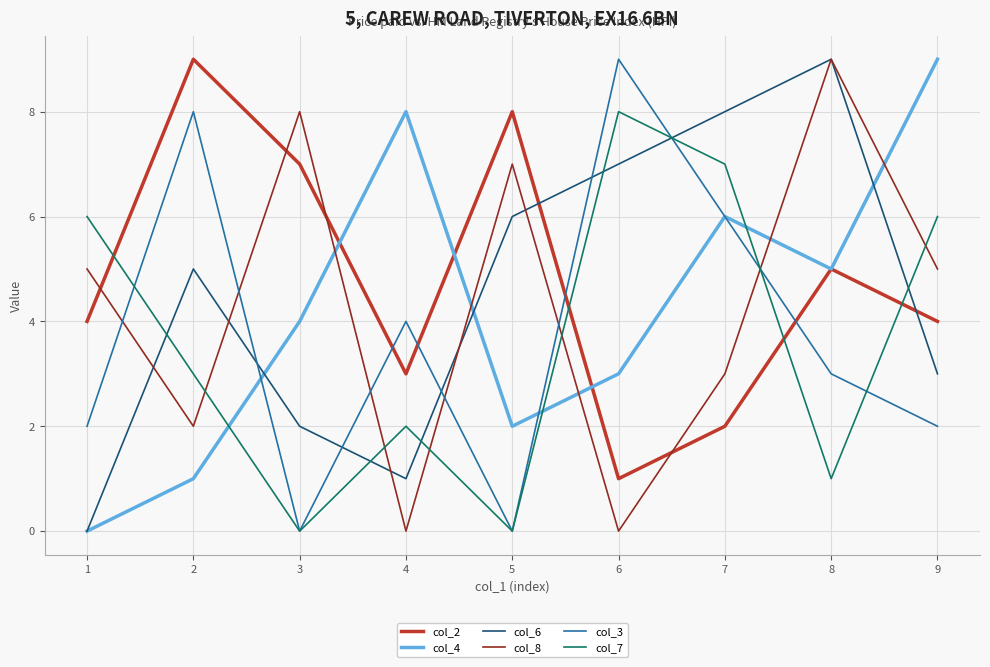

How many lines are shown in the chart?

6